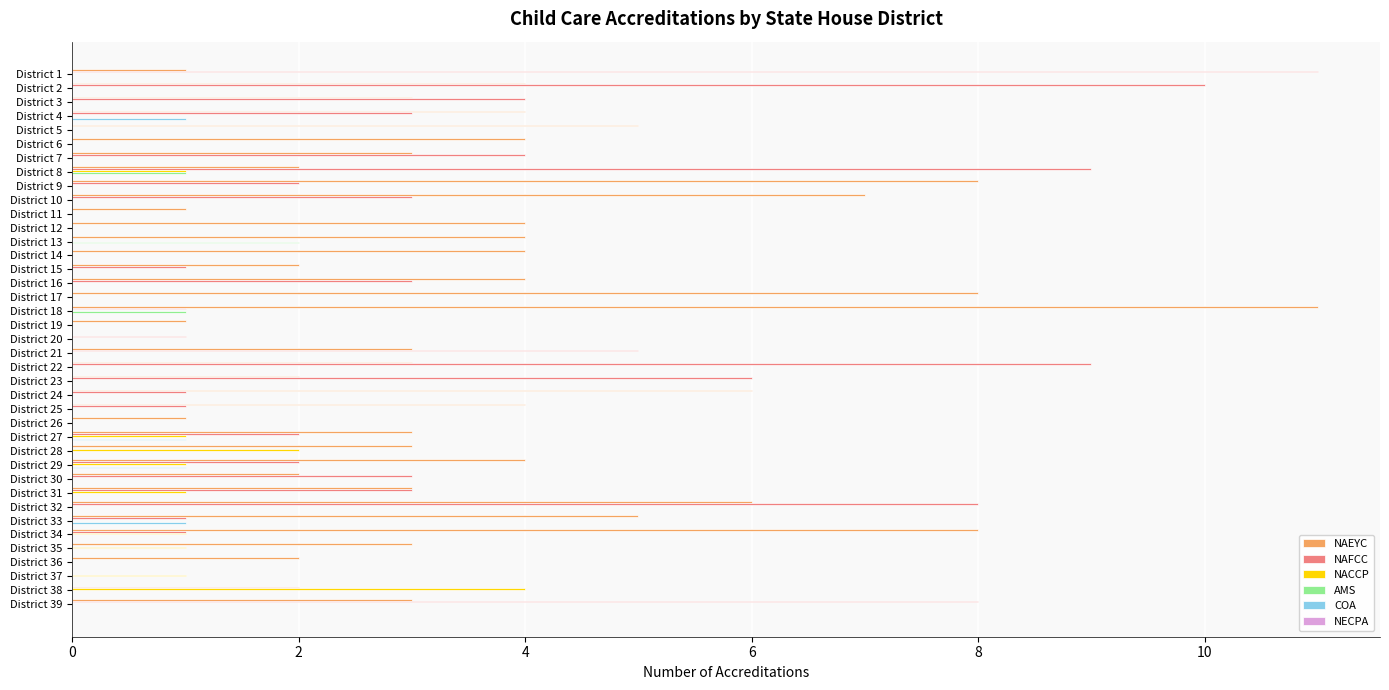

True or false: AMS has a value of -1 at District 37.

False